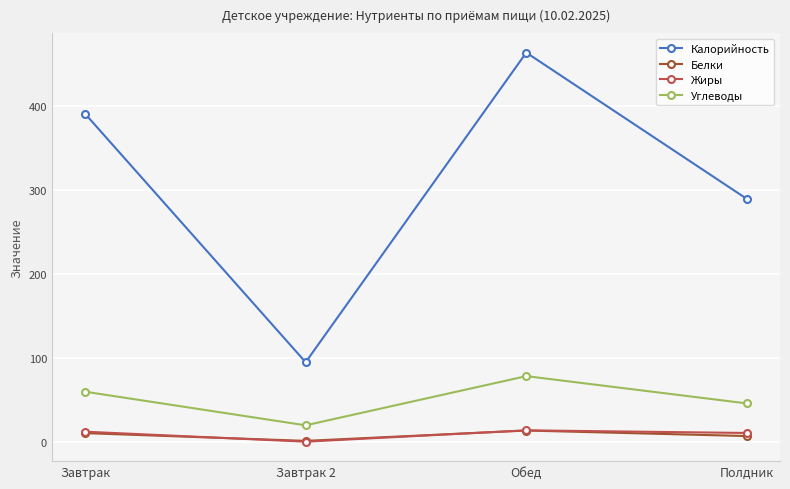

What is the total value across all series at Полдник?

353.3